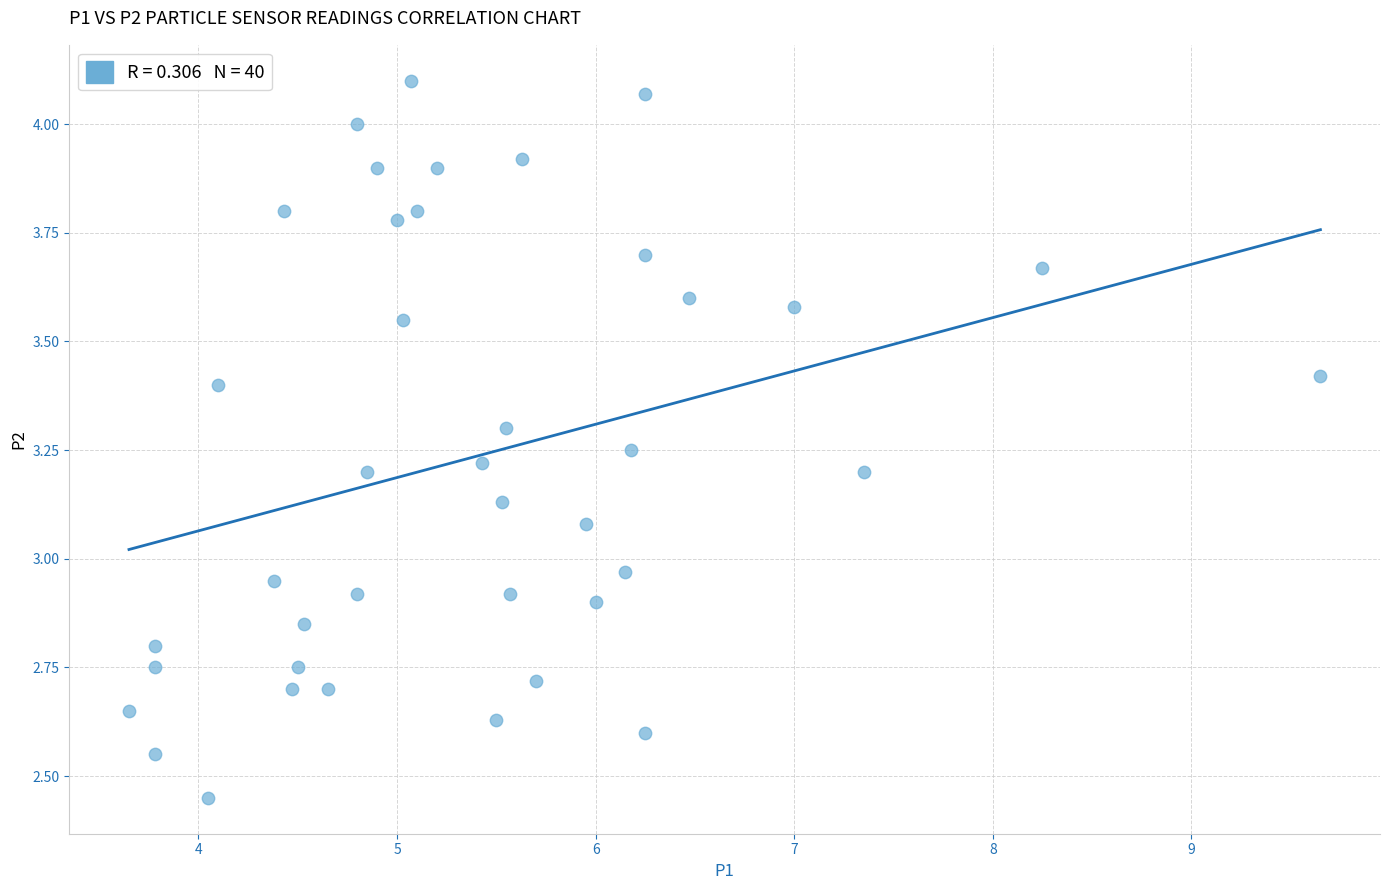

What is the range of X values (max minus min)?

6.0